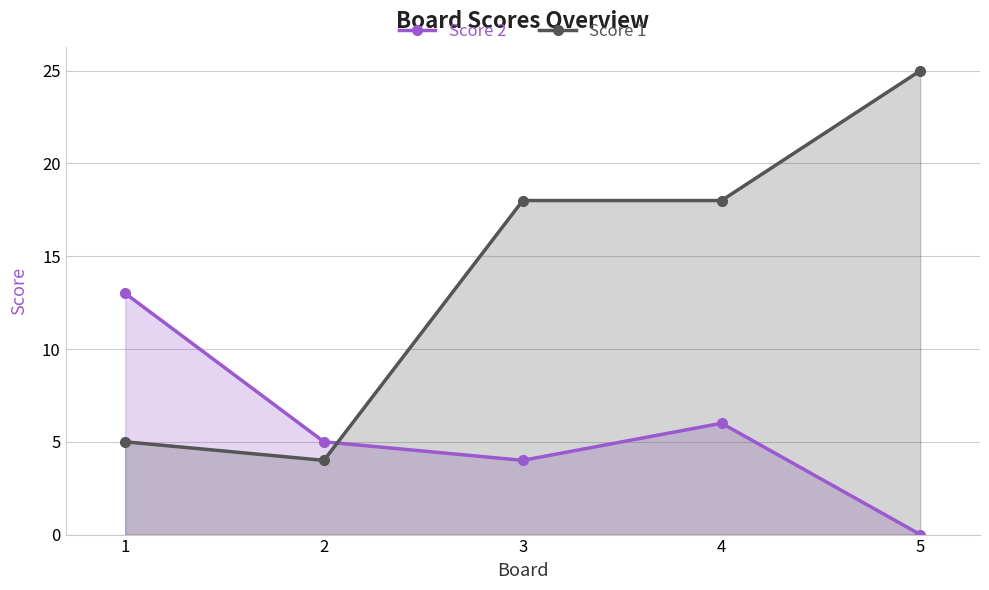

What is the difference between the maximum and second lowest values in the Score 1 series?

20